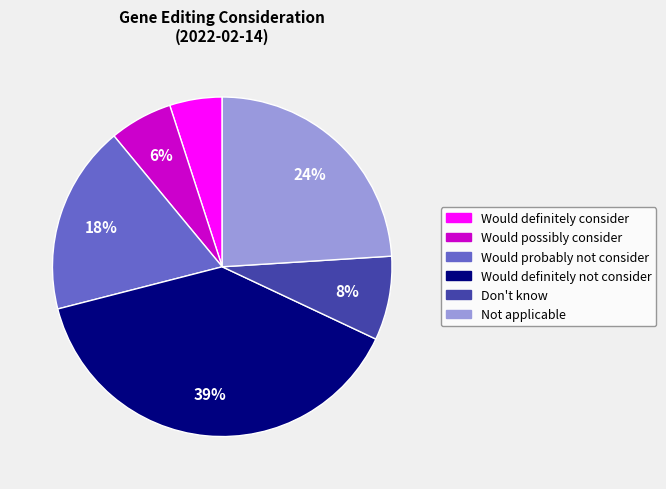

To the nearest percent, what portion does Not applicable represent?

24%